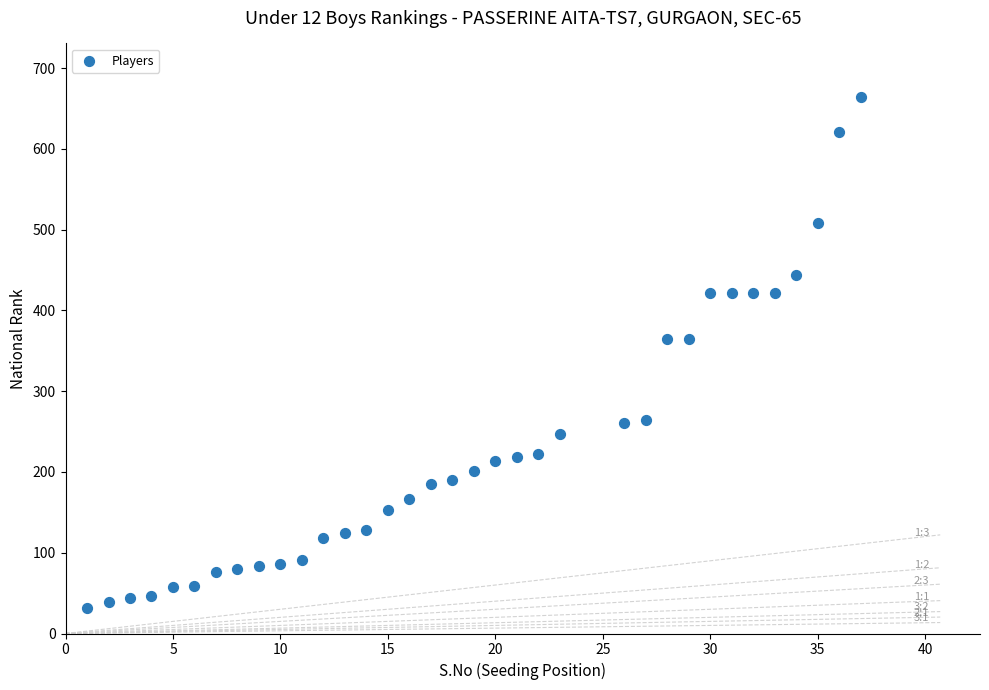

What is the range of X values (max minus min)?

36